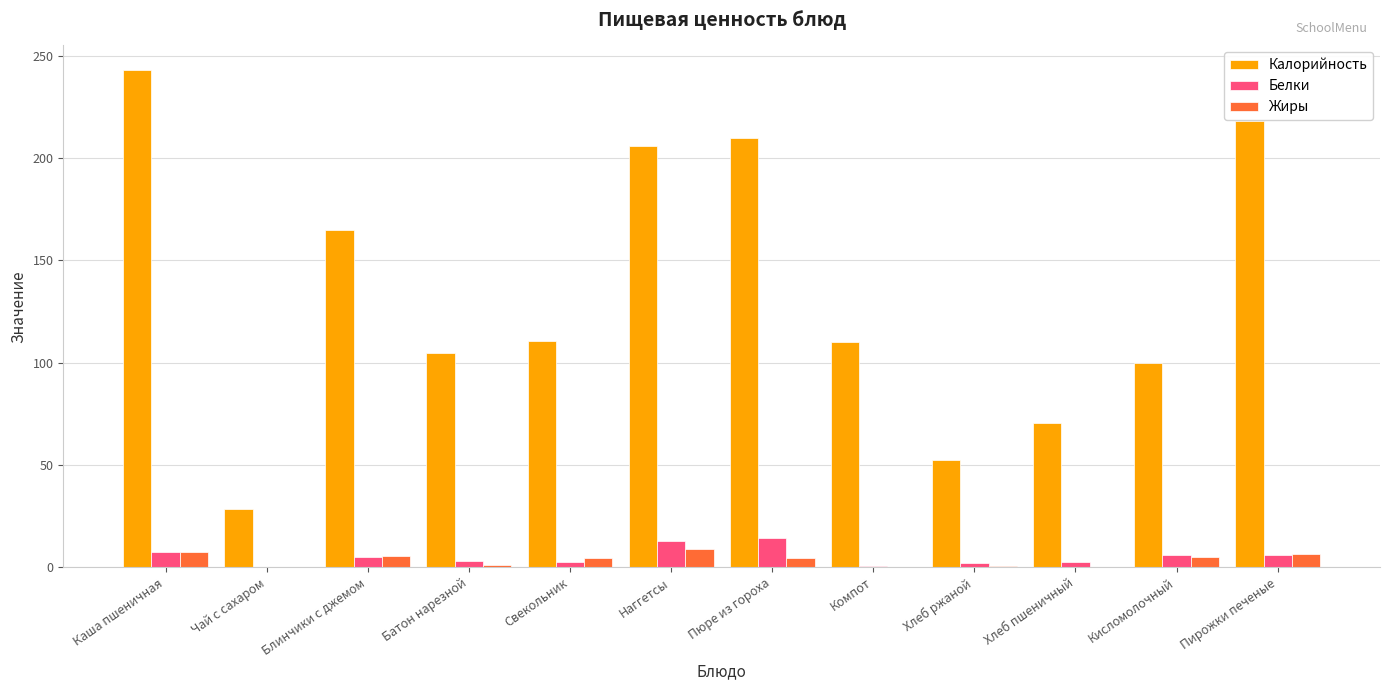

What is the spread (max minus min) of values at Батон нарезной?

103.6